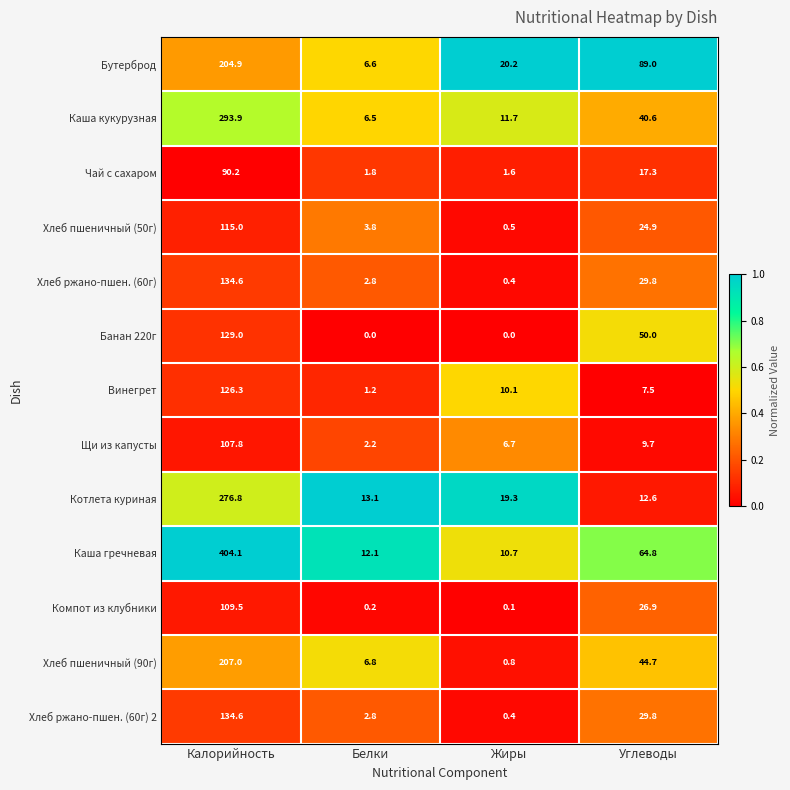

Read the Винегрет value at Углеводы.

7.5